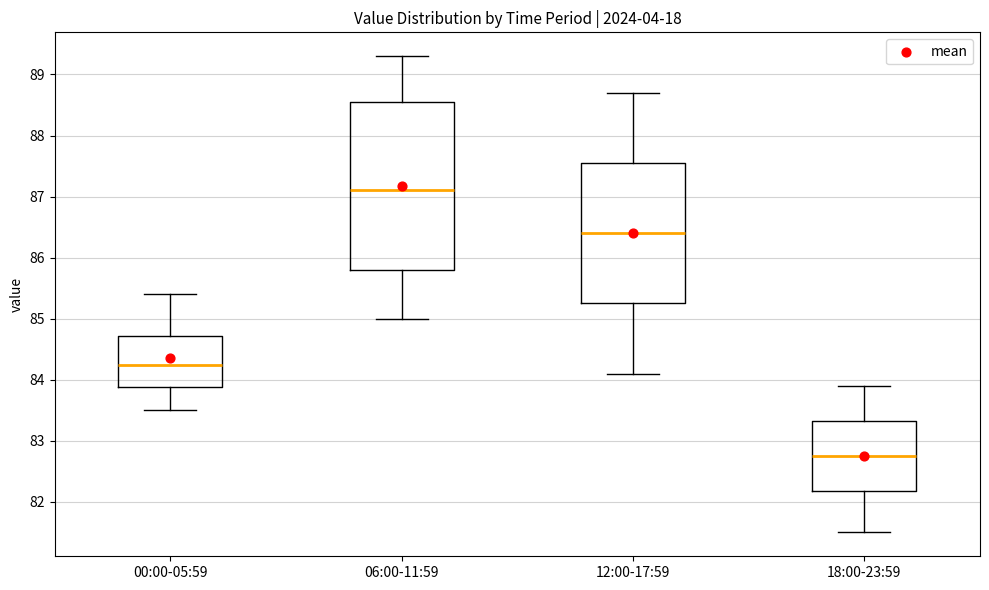

Which box has the highest median line?

06:00-11:59